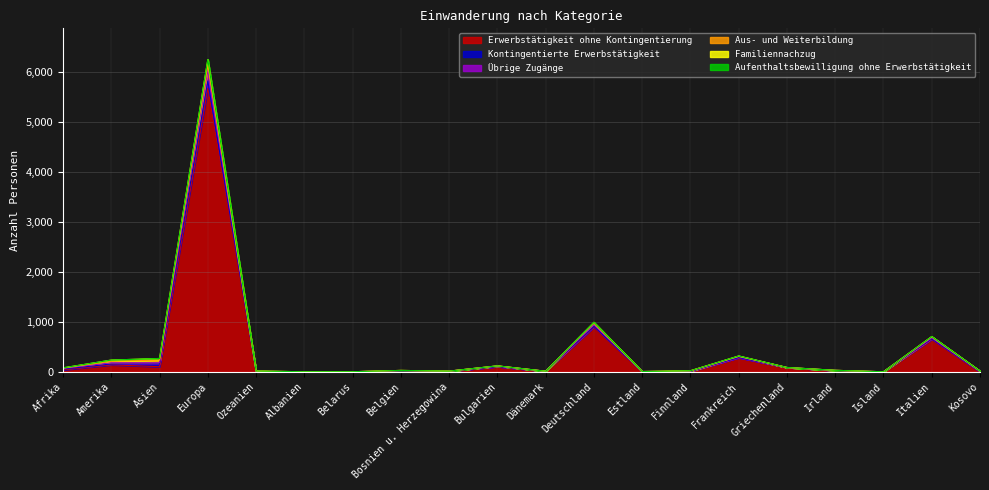

How many values in the Aus- und Weiterbildung series exceed 4?

8